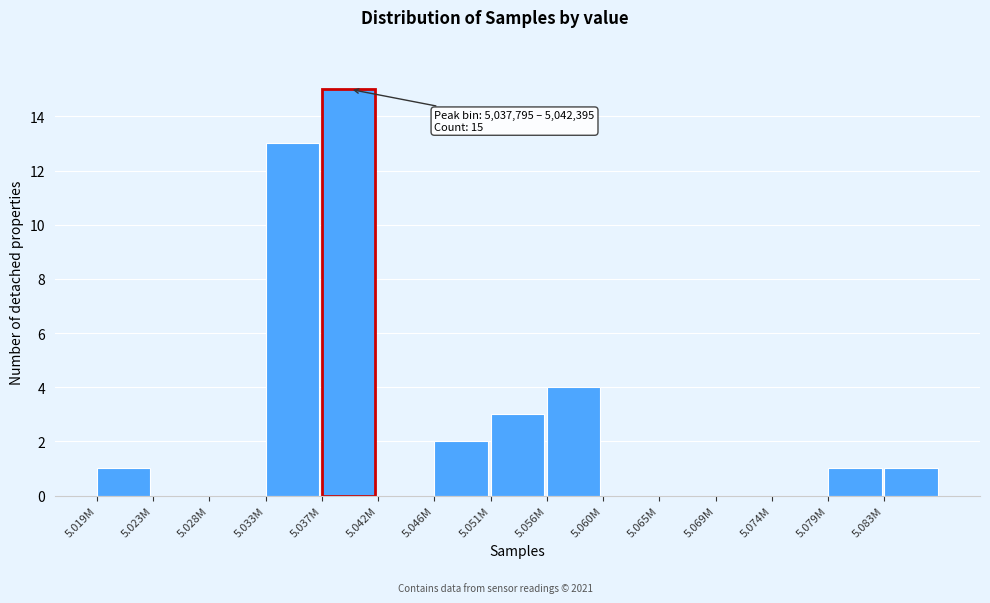

Reading right to left, list all the values displayed in this chart.

5.083M=1	5.079M=1	5.074M=0	5.069M=0	5.065M=0	5.060M=0	5.056M=4	5.051M=3	5.046M=2	5.042M=0	5.037M=15	5.033M=13	5.028M=0	5.023M=0	5.019M=1